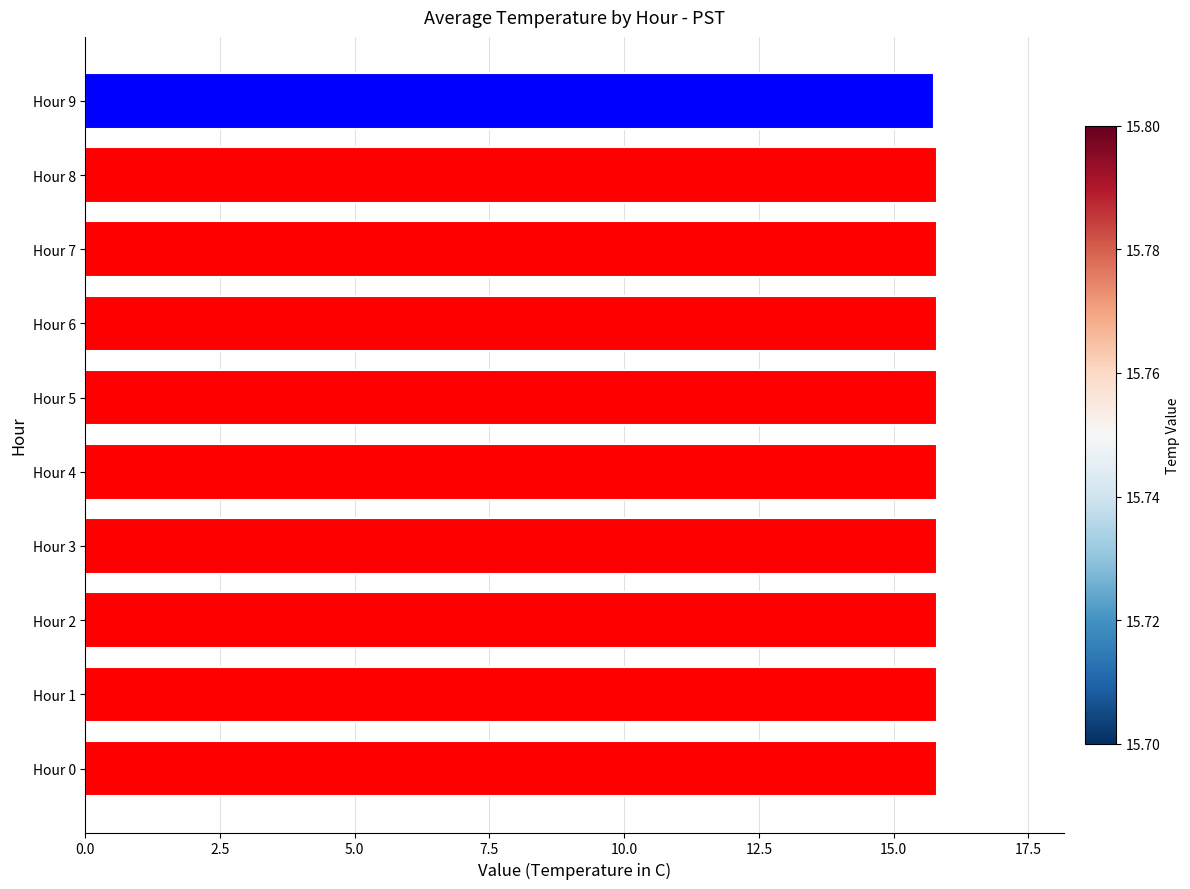

What is the greatest value displayed?

15.8